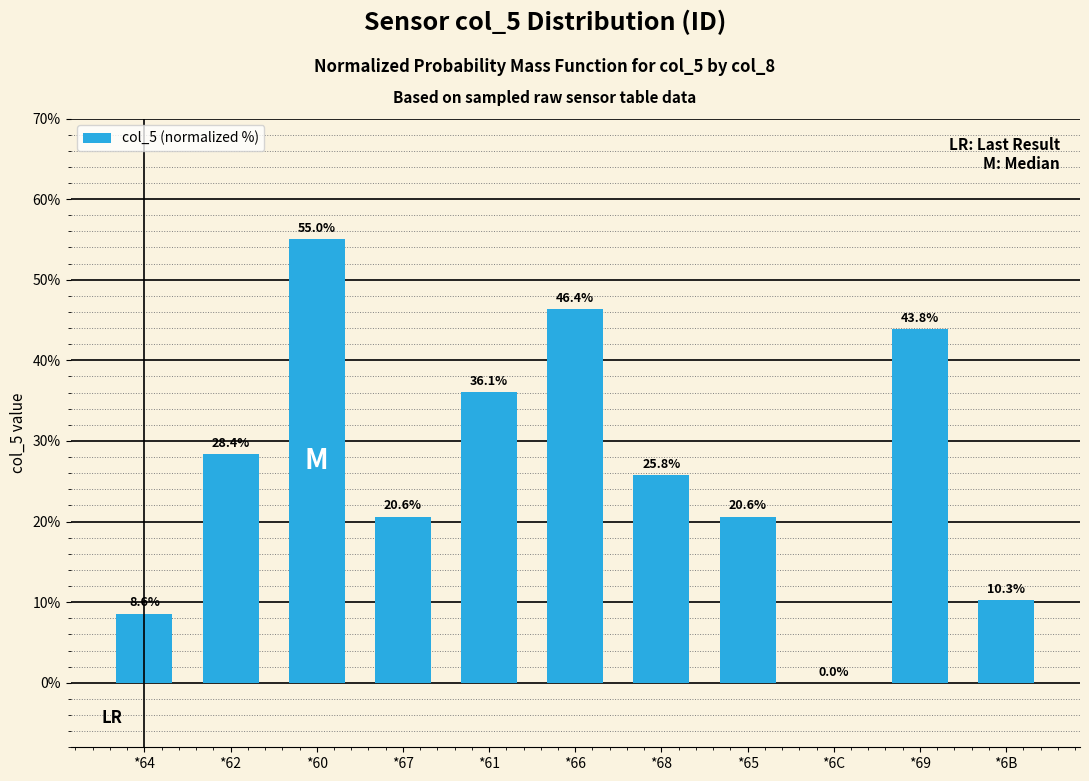

Count the number of categories in the chart.

11